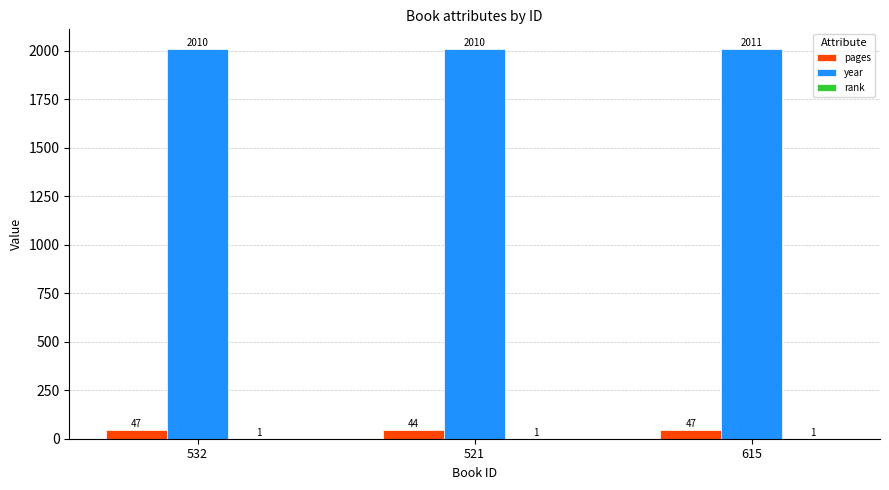

What is the highest value of the pages series?

47